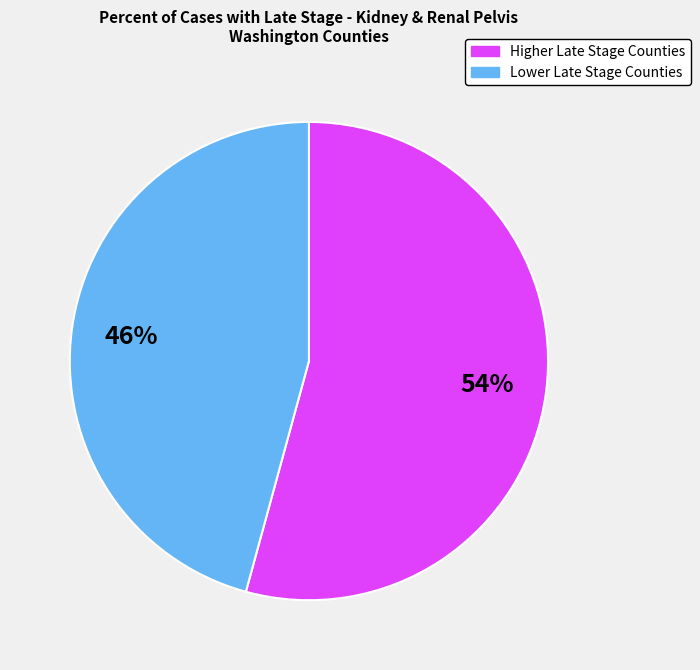

To the nearest percent, what is the average slice percentage?

50%